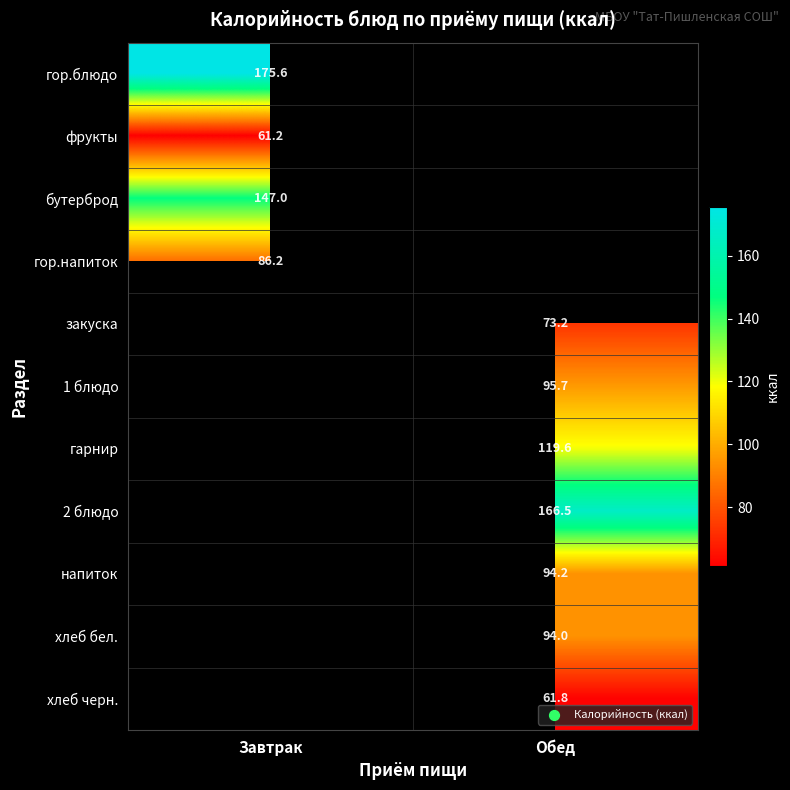

At how many categories does at least one series exceed 132?

2